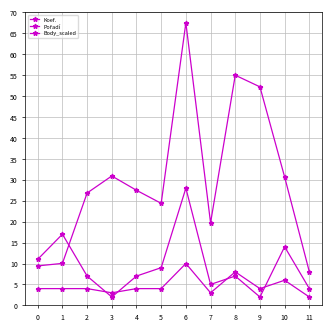

How many times do Pořadí and Body_scaled cross each other?

1